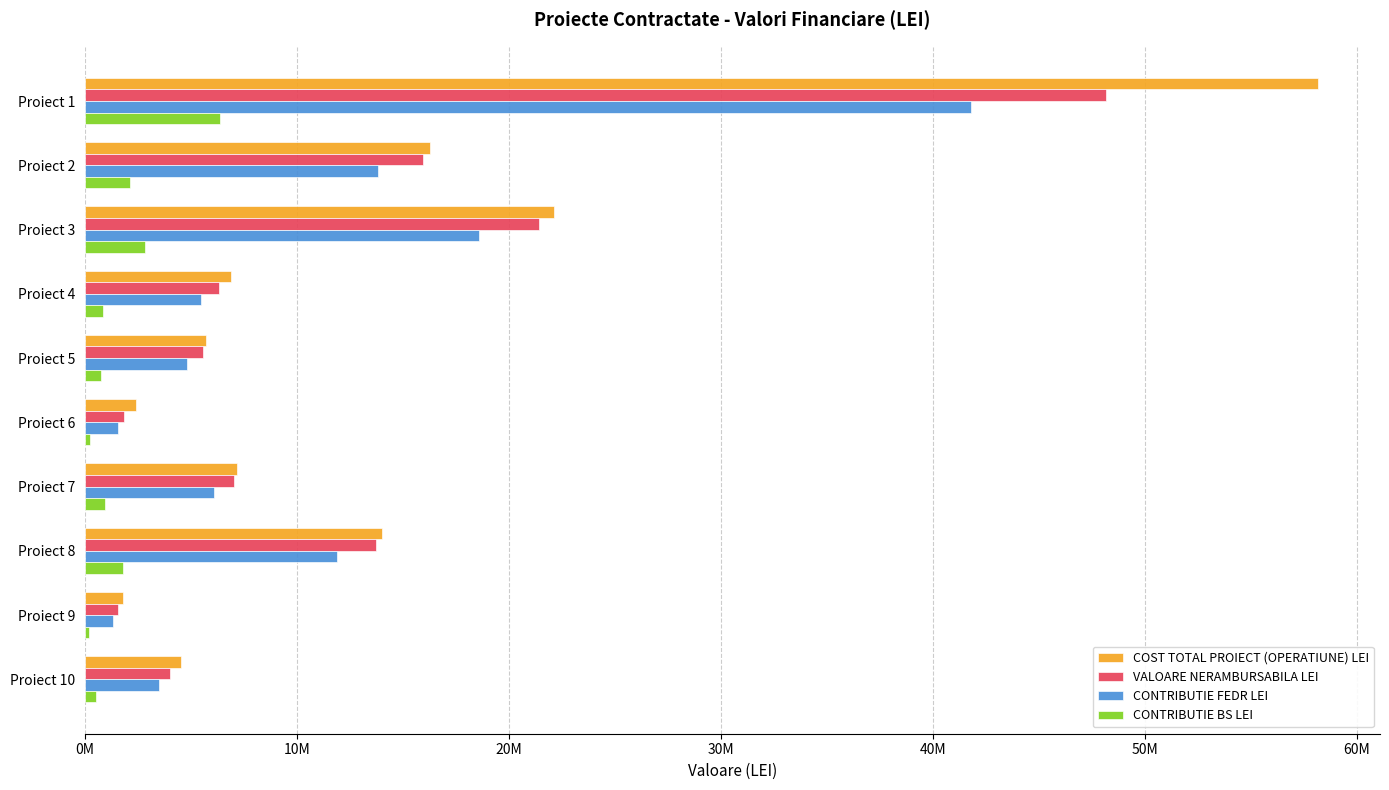

What are all the series names shown in the legend?

COST TOTAL PROIECT (OPERATIUNE) LEI, VALOARE NERAMBURSABILA LEI, CONTRIBUTIE FEDR LEI, CONTRIBUTIE BS LEI